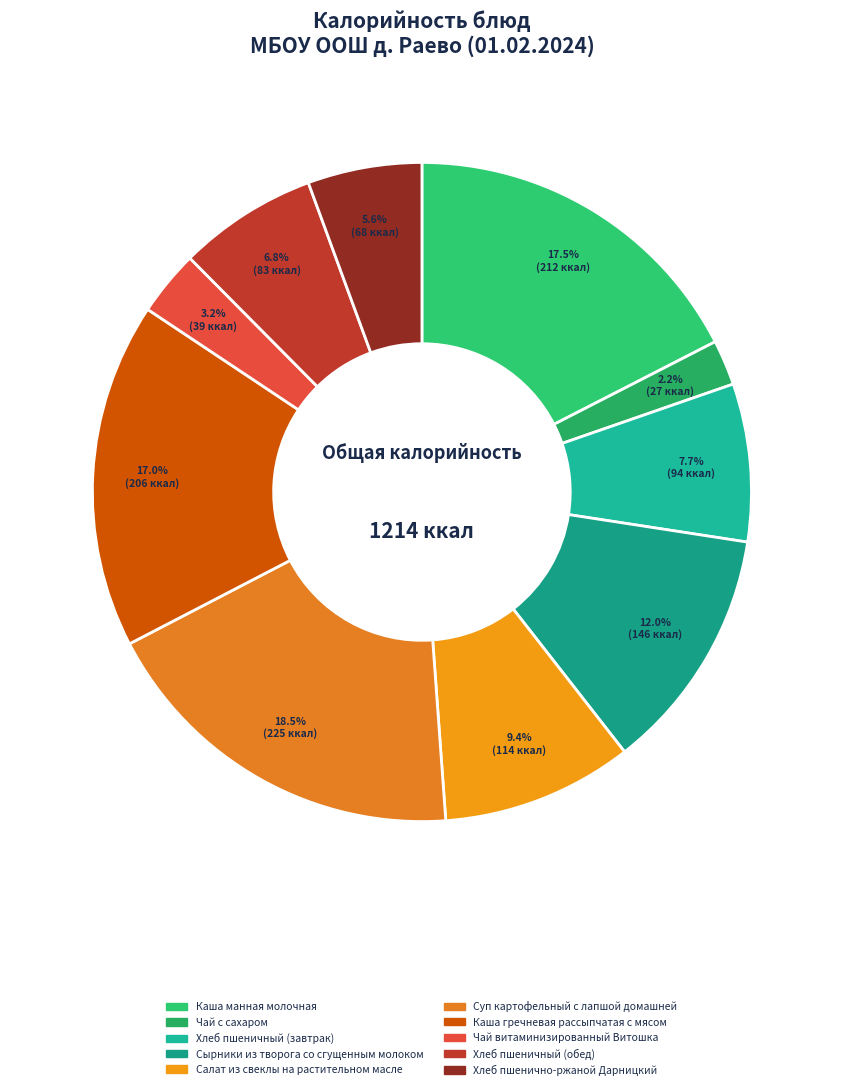

To the nearest percent, what percentage of the pie is Чай с сахаром?

2%